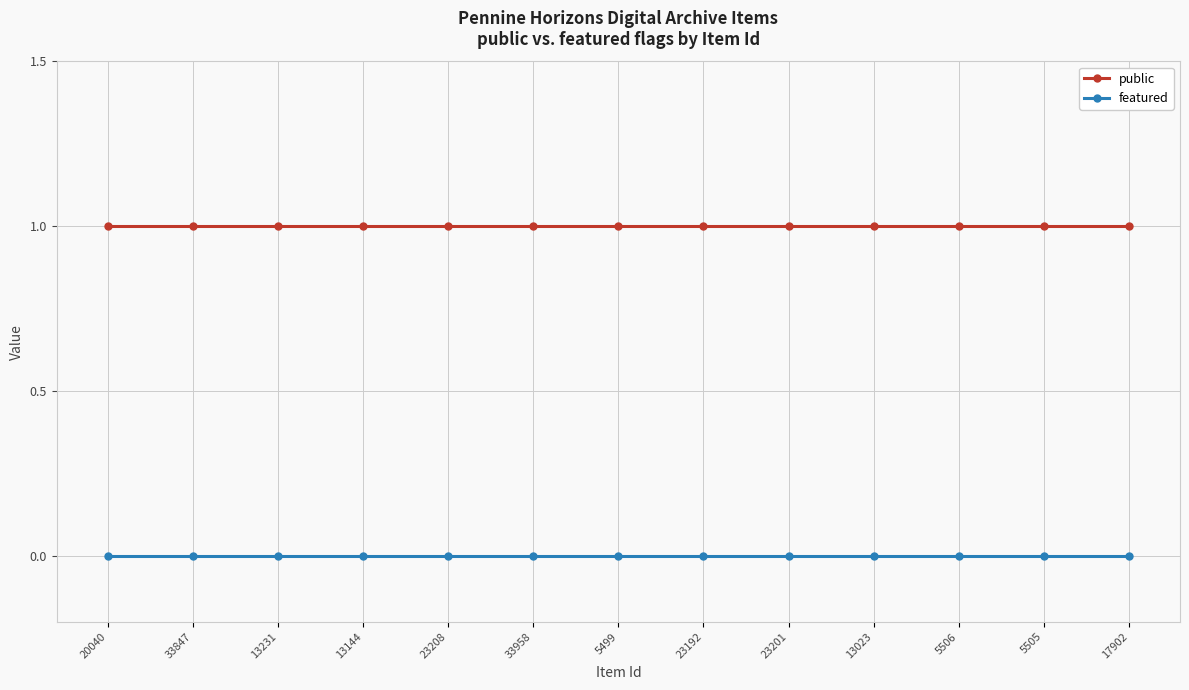

True or false: featured and public cross at least once.

False